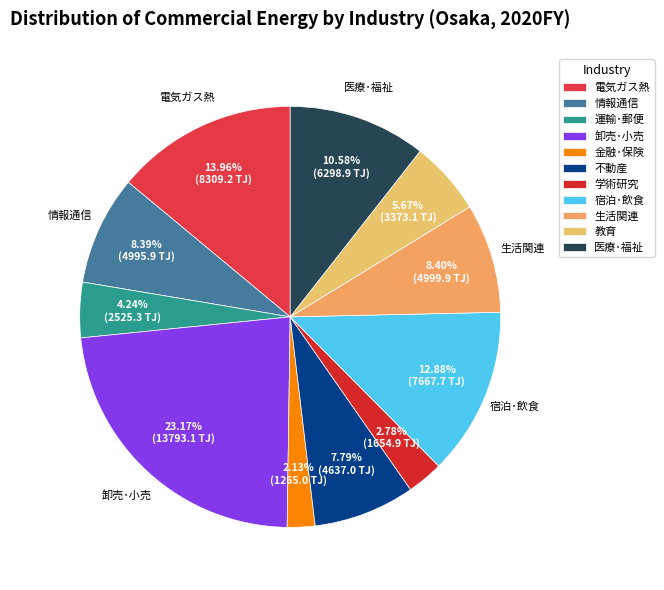

How many segments does this pie chart have?

11